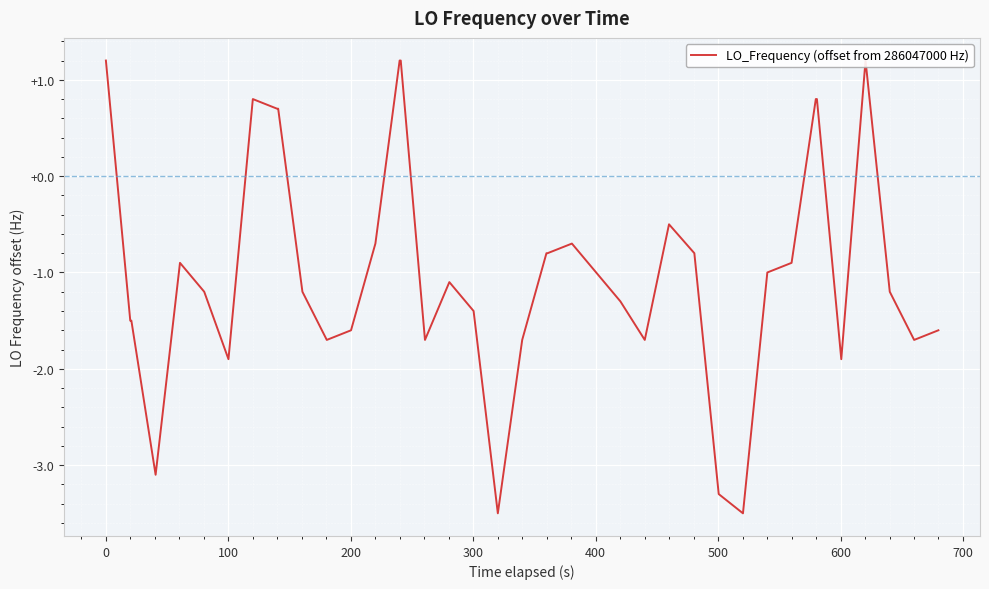

Reading left to right, what are all the values shown in this chart?

1.2	-1.5	-1.5	-3.1	-0.9	-1.2	-1.9	0.8	0.7	0.7	-1.2	-1.7	-1.6	-0.7	1.2	1.2	-1.7	-1.1	-1.4	-3.5	-1.7	-0.8	-0.8	-0.7	-1.0	-1.3	-1.7	-0.5	-0.8	-3.3	-3.5	-1.0	-0.9	0.8	0.8	-1.9	1.2	-1.2	-1.7	-1.6